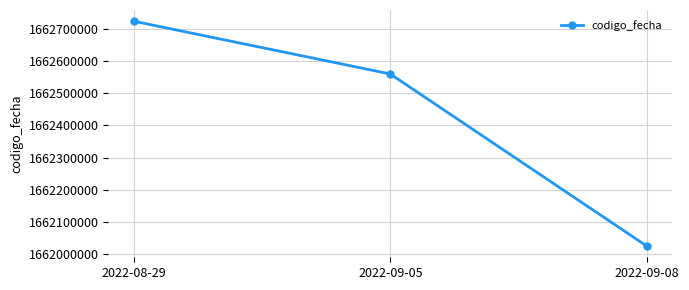

Where is the data nearest to the value 1662374657?

2022-09-05